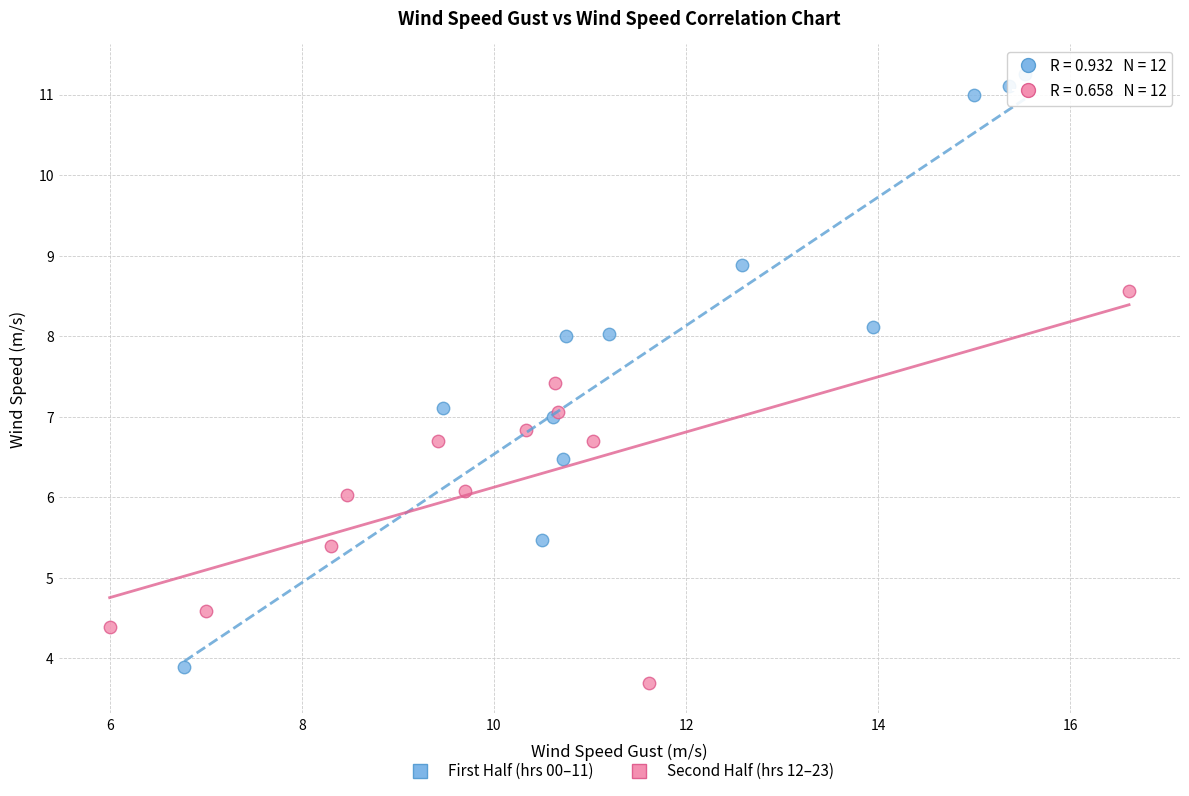

What are all the series names shown in the legend?

First Half (hrs 00–11), Second Half (hrs 12–23)